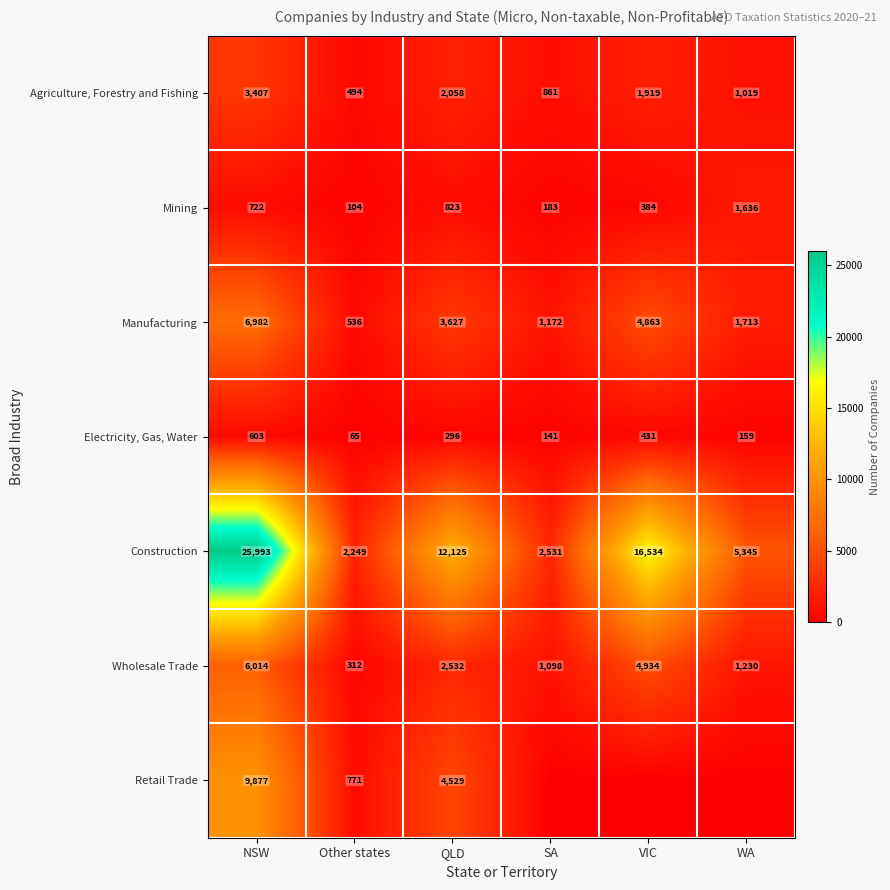

Rank the categories by Wholesale Trade value from highest to lowest.

NSW, VIC, QLD, WA, SA, Other states